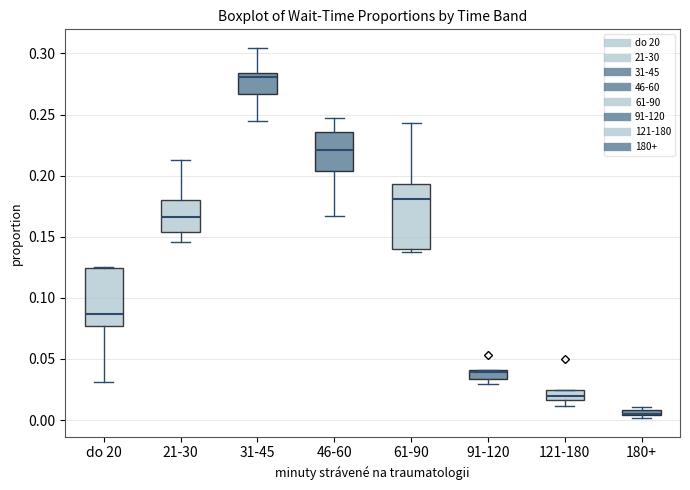

Where is the upper edge of the box for 31-45 on the y-axis? The values are not printed on the chart, so give them approximately, as read against the axis.

0.285